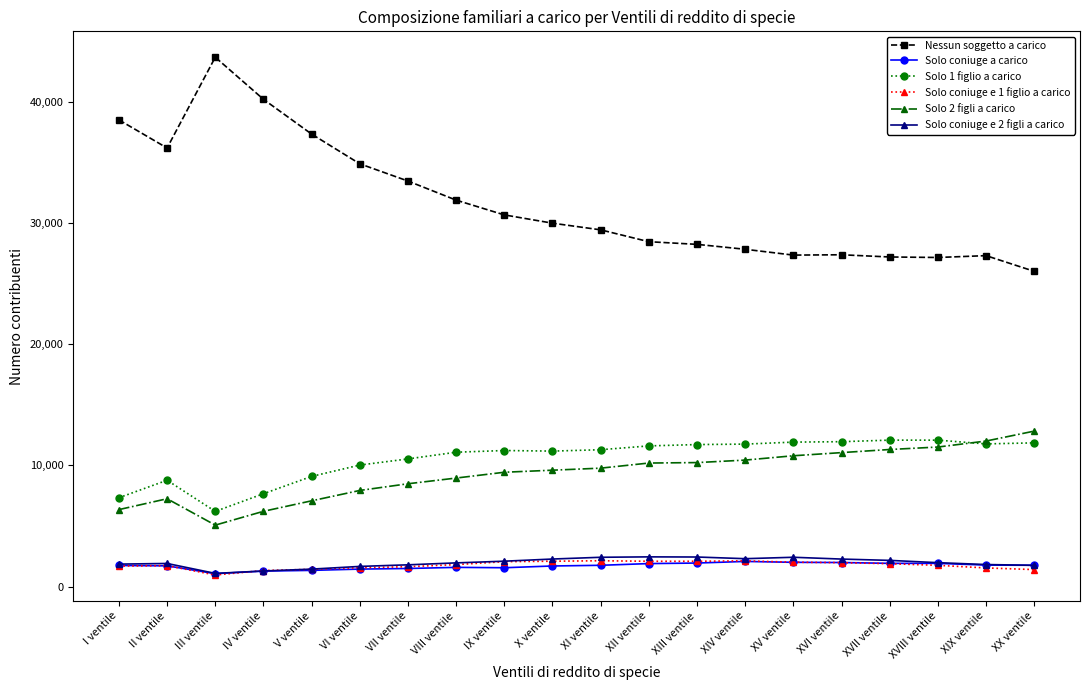

True or false: Solo 2 figli a carico and Solo coniuge a carico intersect in this chart.

False